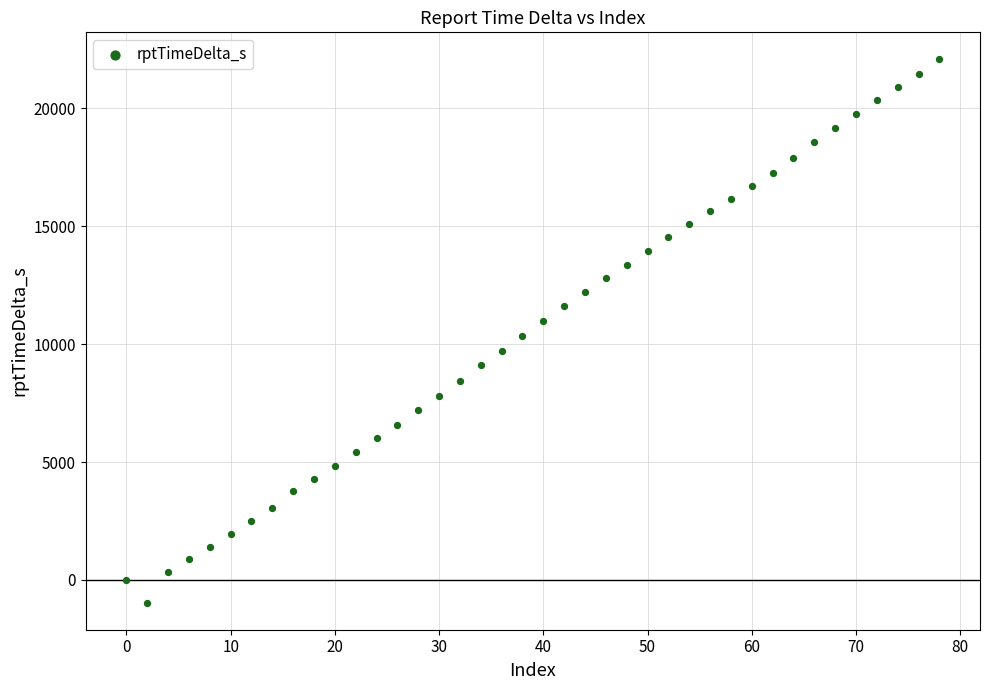

What is the range of Y values (max minus min)?

23038